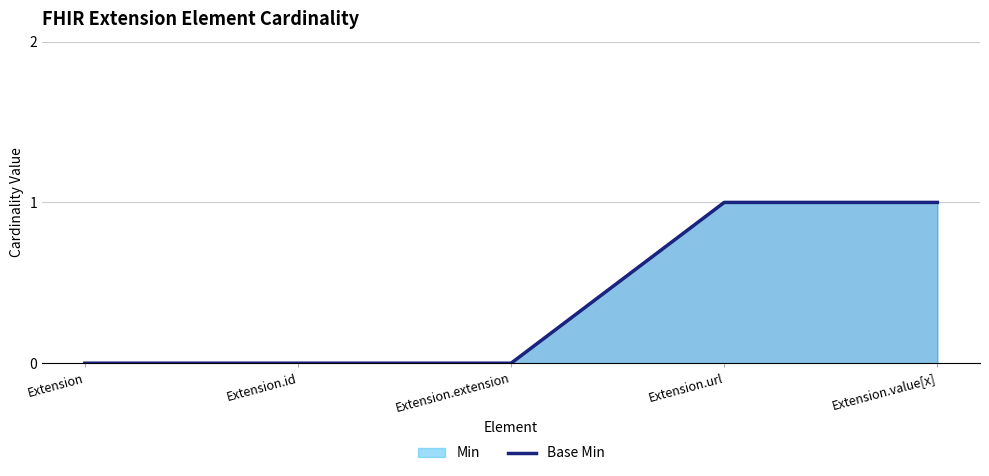

What is the label of the 5th point from the left?

Extension.value[x]